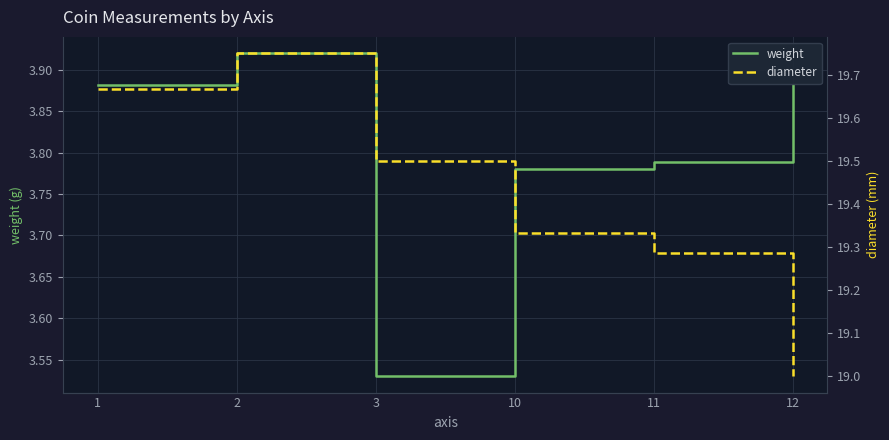

What are all the series names shown in the legend?

weight, diameter